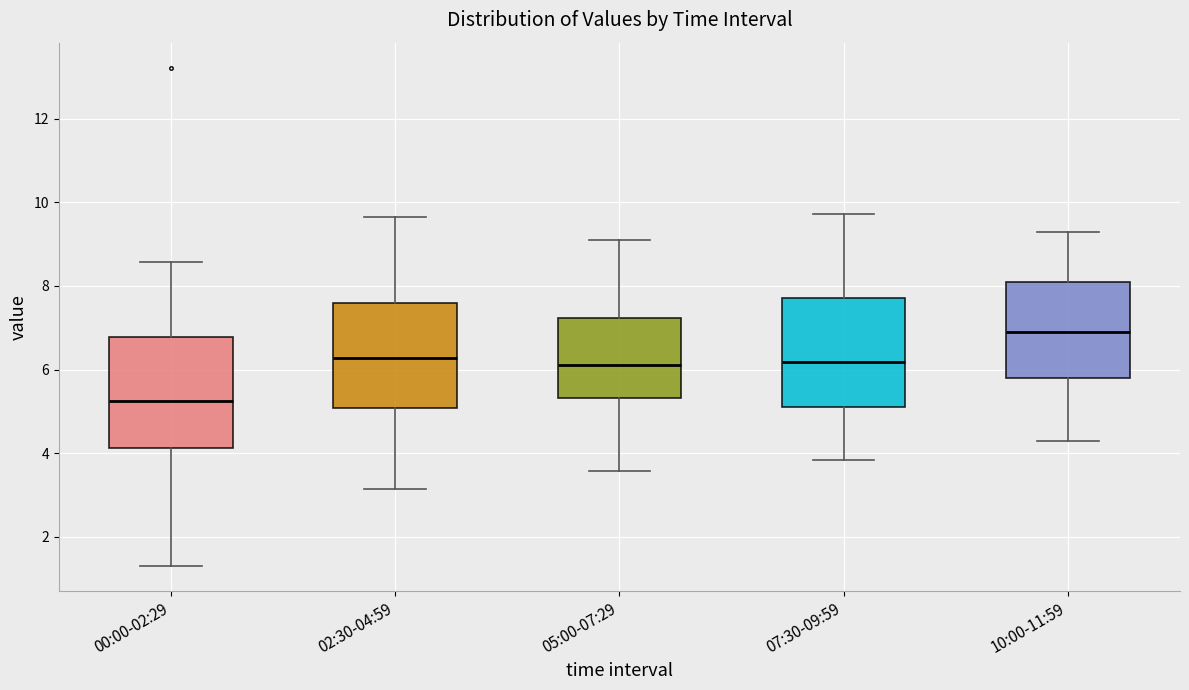

Reading left to right, transcribe this box plot: for each box, give where its median line is, the range the box spans, and where its two whiskers end, as read against the y-axis. The values are not printed on the chart, so give them approximately, as read against the axis.

00:00-02:29: median 5.2, box 4.2 to 6.8, whiskers 1.4 to 8.6
02:30-04:59: median 6.2, box 5.0 to 7.6, whiskers 3.2 to 9.6
05:00-07:29: median 6.2, box 5.4 to 7.2, whiskers 3.6 to 9.2
07:30-09:59: median 6.2, box 5.0 to 7.8, whiskers 3.8 to 9.8
10:00-11:59: median 6.8, box 5.8 to 8.2, whiskers 4.4 to 9.2